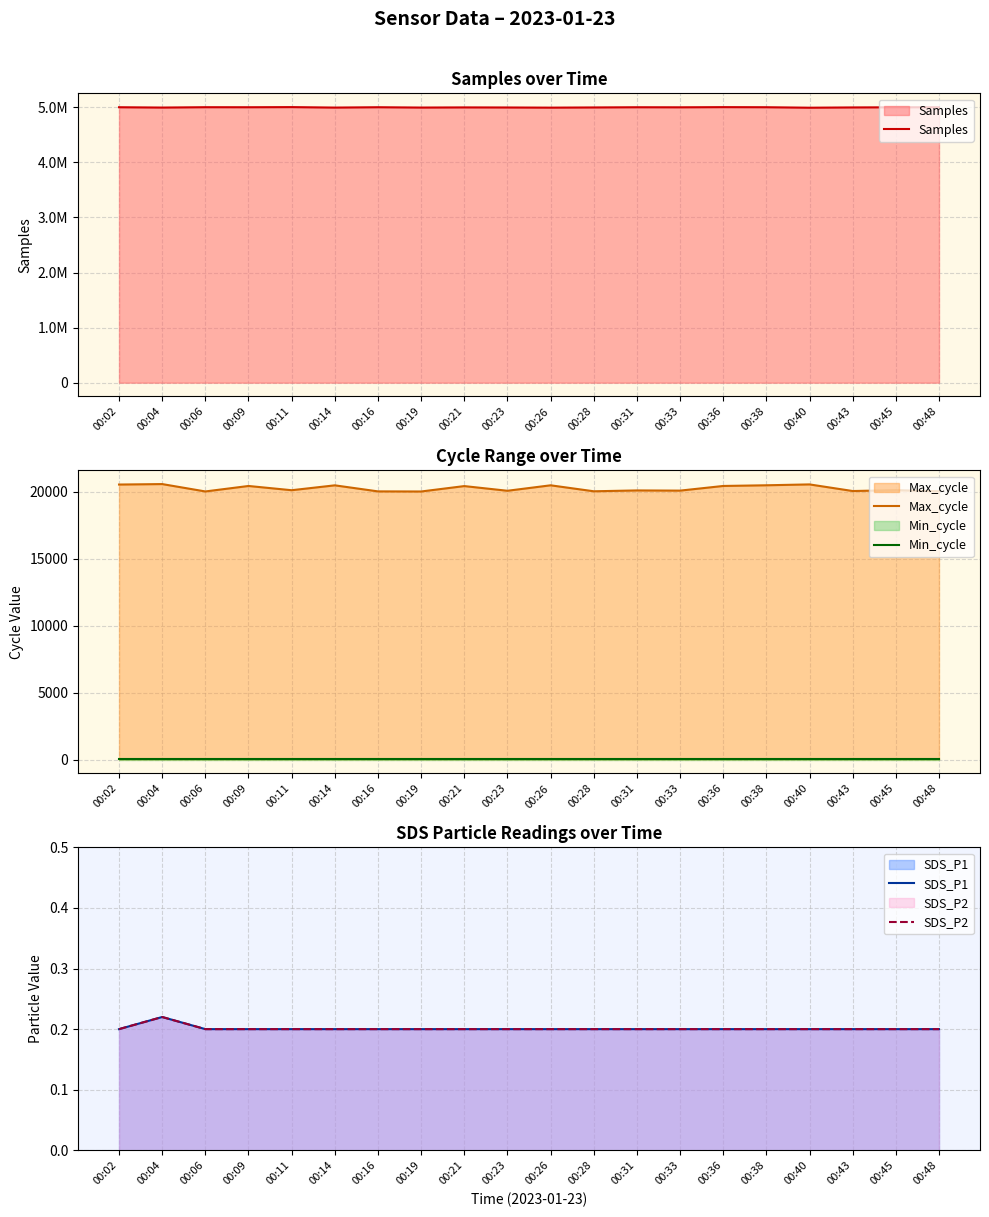

The value of Min_cycle at 00:43 is 28.0. True or false?

True